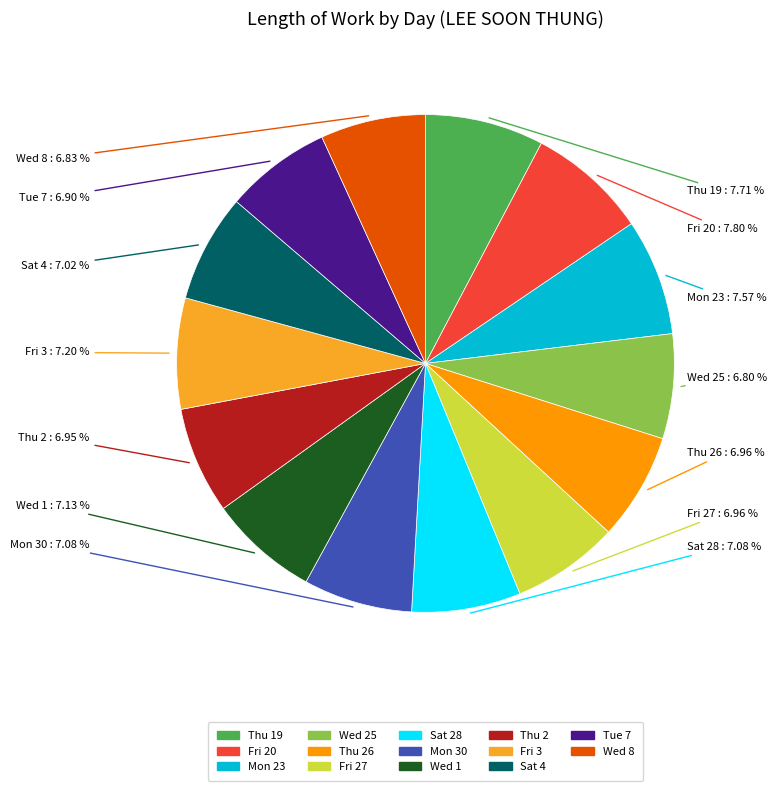

Does any single category account for the majority?

No